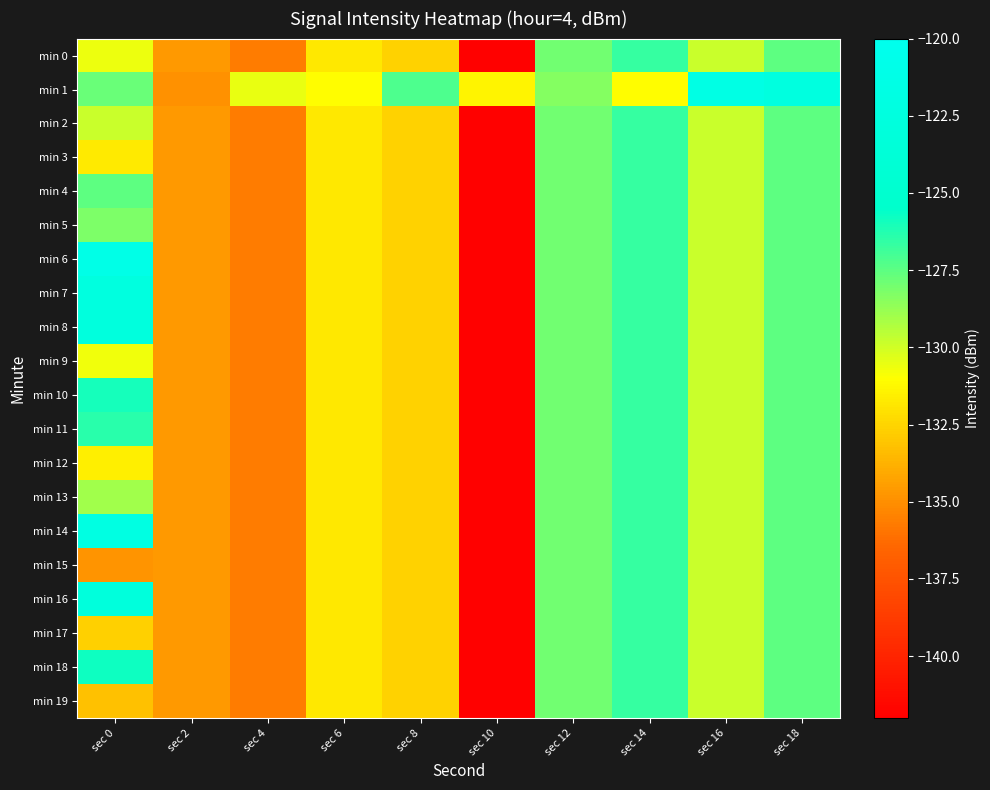

What is the spread (max minus min) of values at sec 8?

5.4